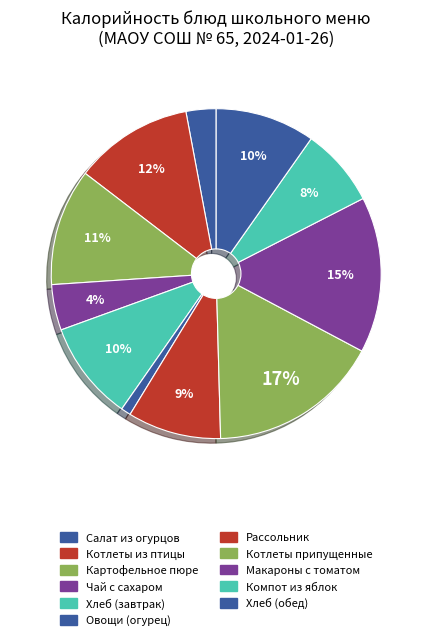

What is the smallest slice in the pie chart?

Овощи натуральные (огурец)